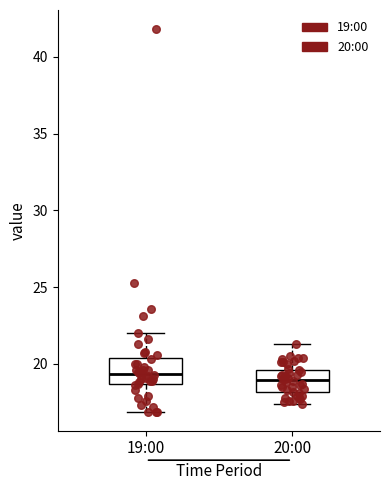

Reading left to right, transcribe this box plot: for each box, give where its median line is, the range the box spans, and where its two whiskers end, as read against the y-axis. The values are not printed on the chart, so give them approximately, as read against the axis.

19:00: median 19.5, box 18.5 to 20.5, whiskers 17.0 to 22.0
20:00: median 19.0, box 18.0 to 19.5, whiskers 17.5 to 21.5